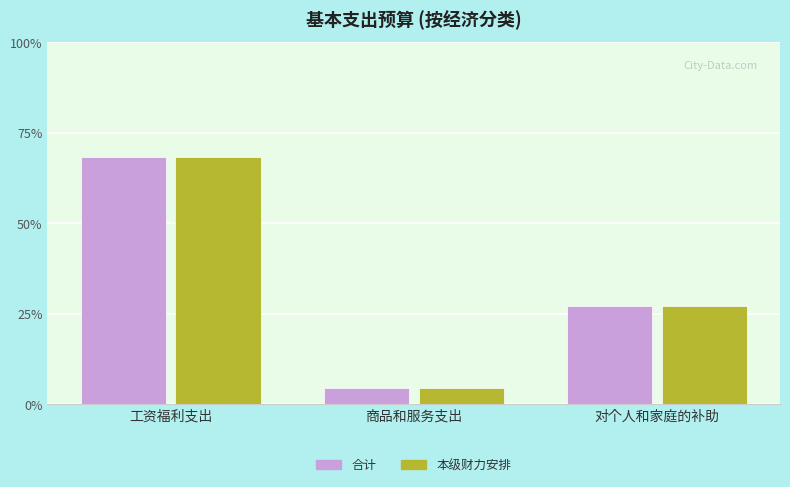

Reading left to right, extract all data points from this chart.

合计: 工资福利支出=68.2	商品和服务支出=4.5	对个人和家庭的补助=27.3
本级财力安排: 工资福利支出=68.2	商品和服务支出=4.5	对个人和家庭的补助=27.3